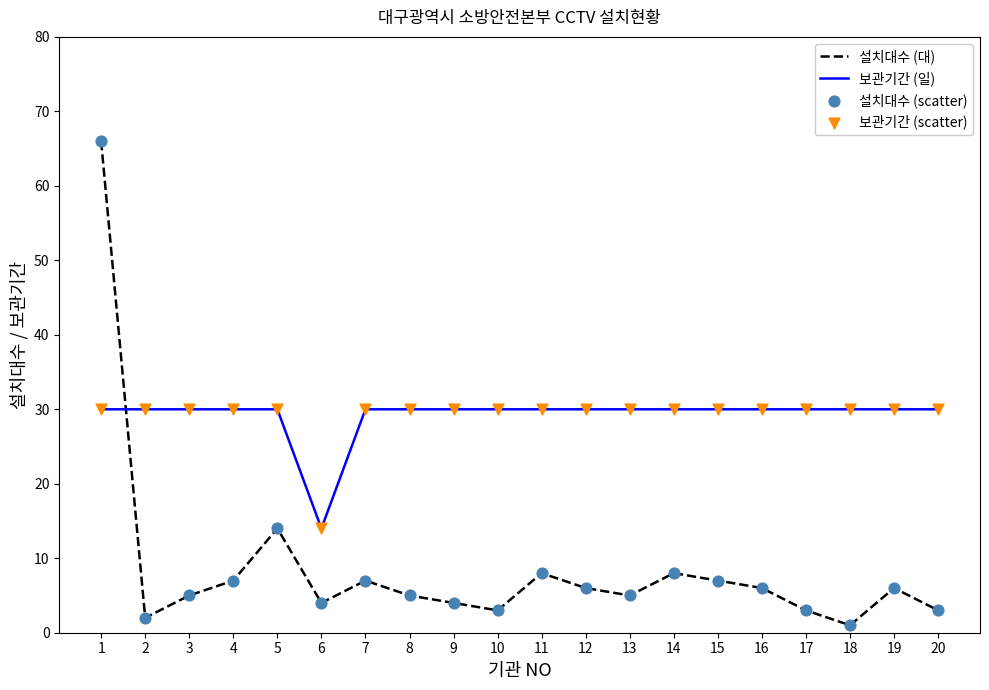

At how many categories does at least one series exceed 6?

20